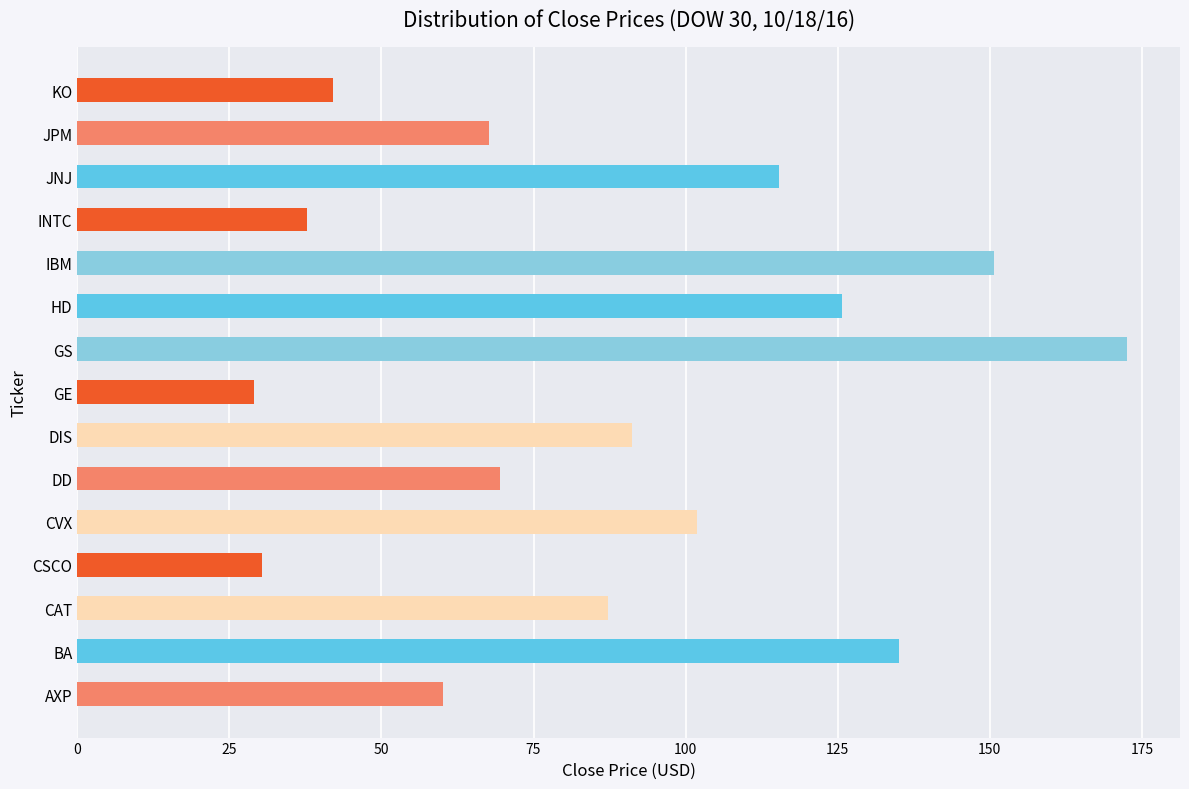

Which has a higher value, DD or CAT?

CAT